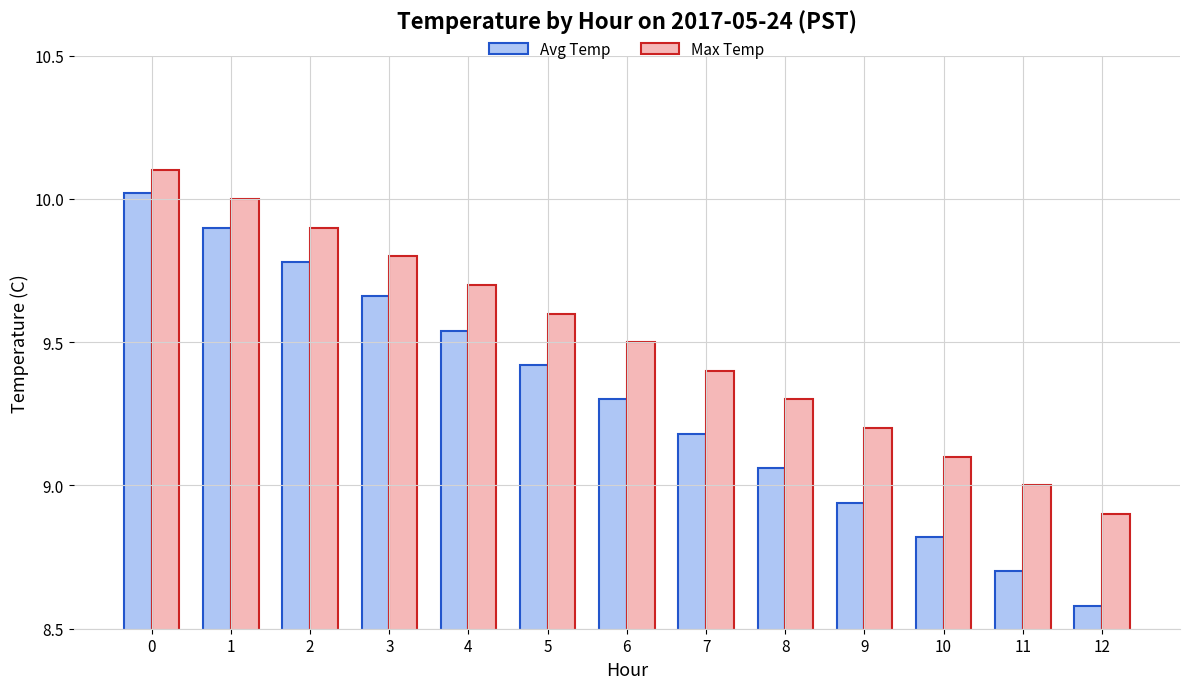

Rank the series by their average value, from highest to lowest.

Max Temp, Avg Temp